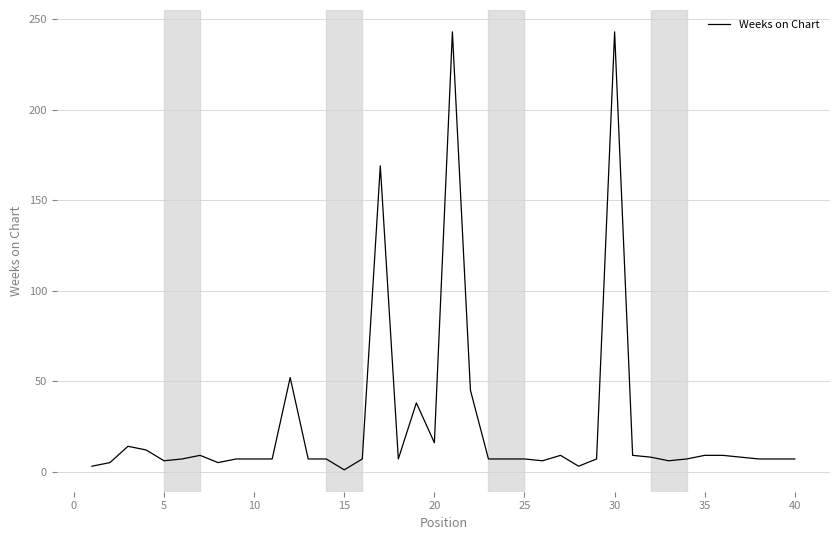

What is the difference between the maximum and minimum values?

242